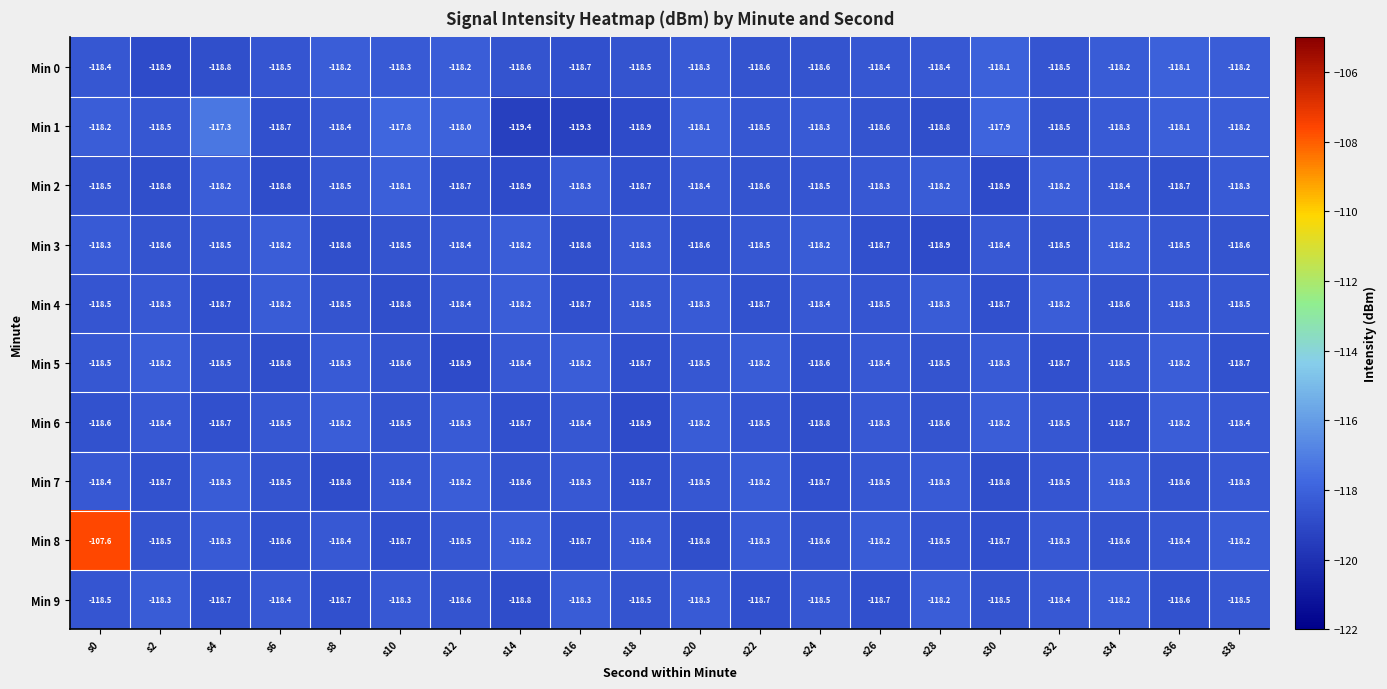

Which label corresponds to the largest value in the chart?

s0